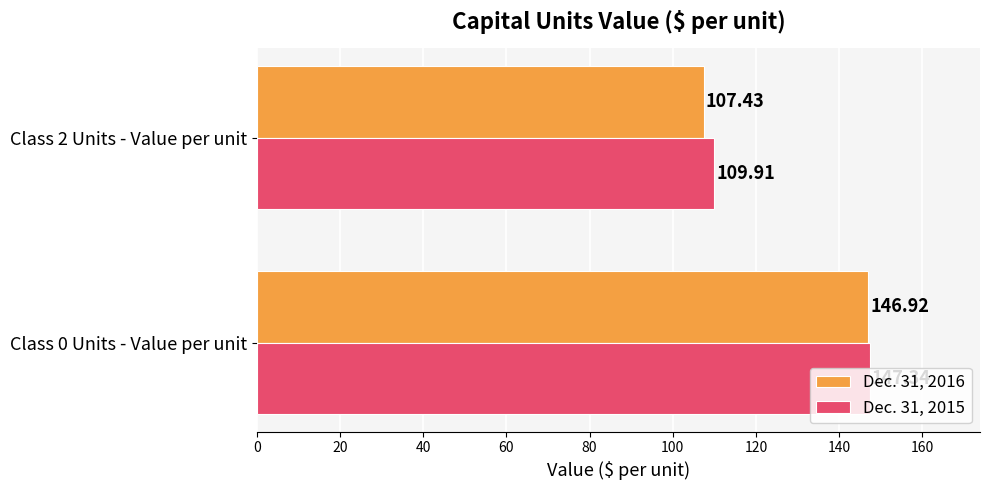

How many data points does each series have?

2